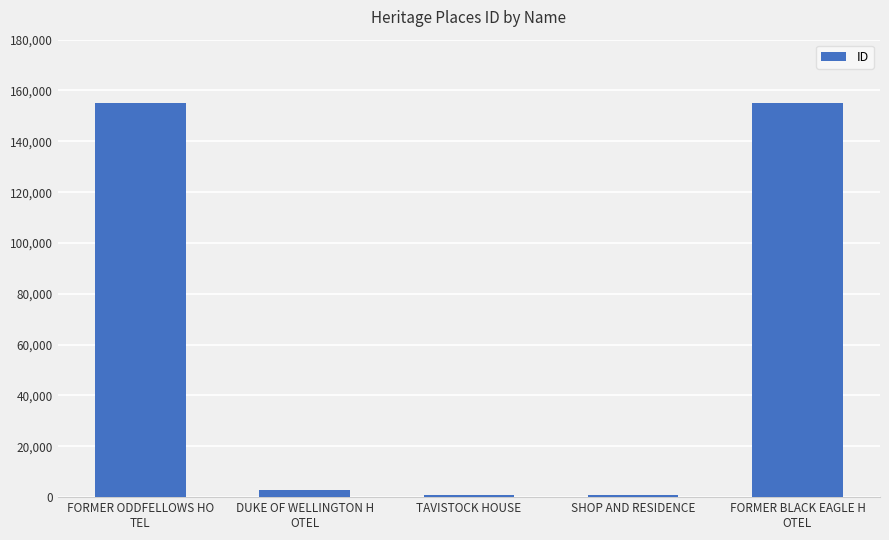

What is the maximum value shown in the chart?

154900